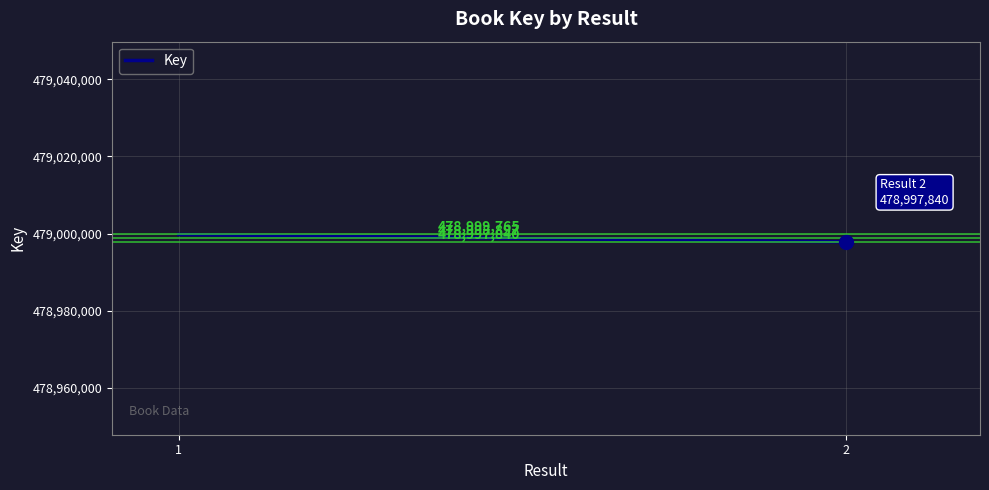

Is it true that the value at 2 is 286207752?

False